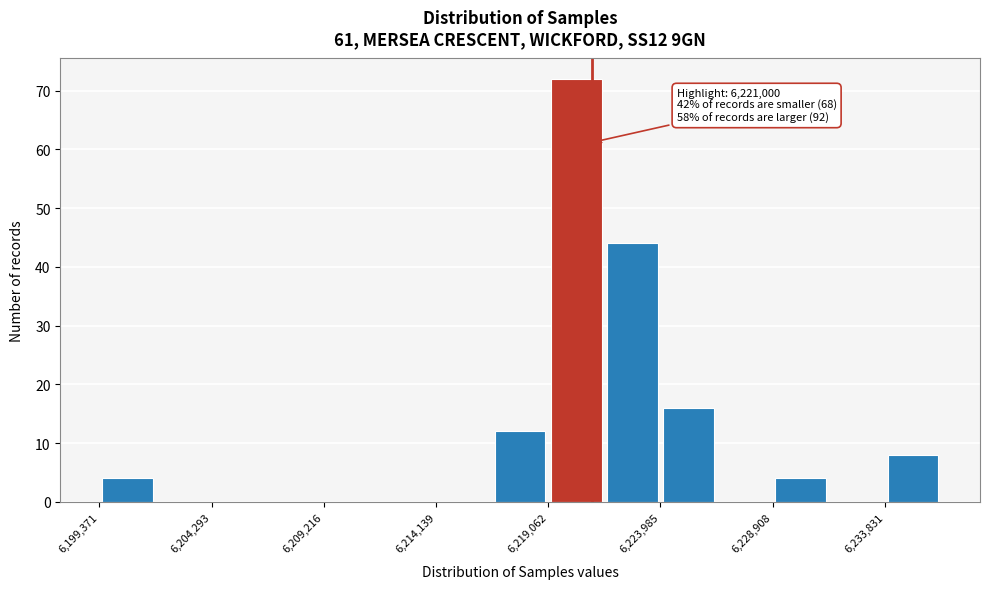

Which range on the x-axis has the tallest bar?

6219000 to 6221500